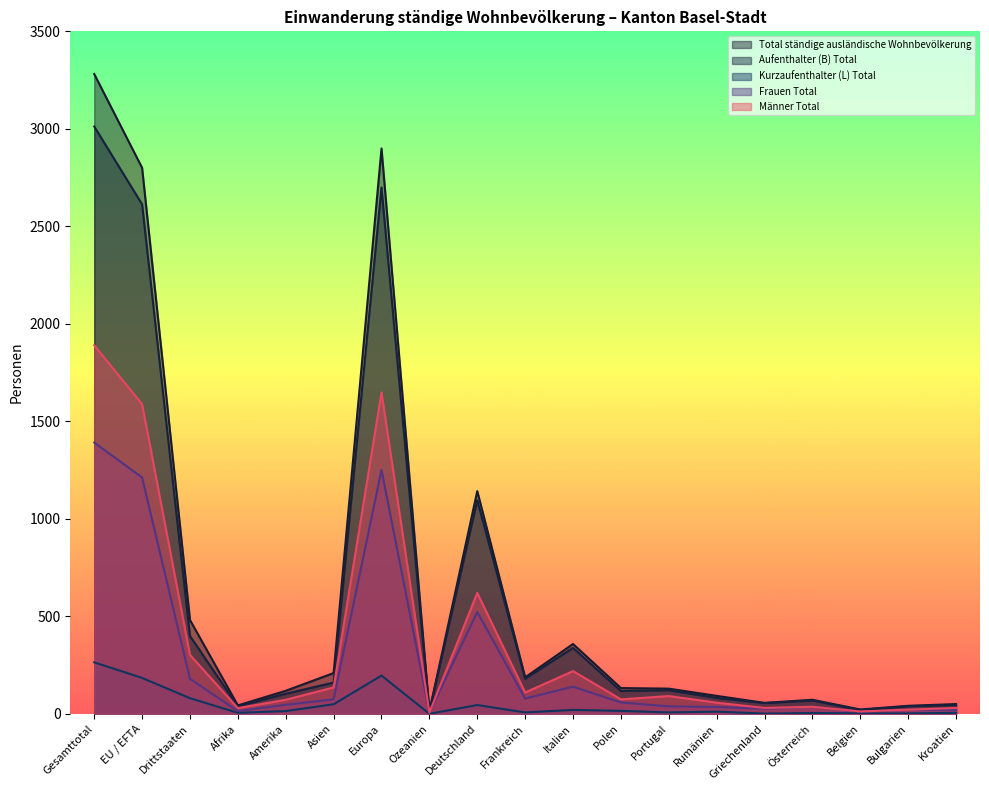

Where is the first local minimum for Frauen Total?

Afrika